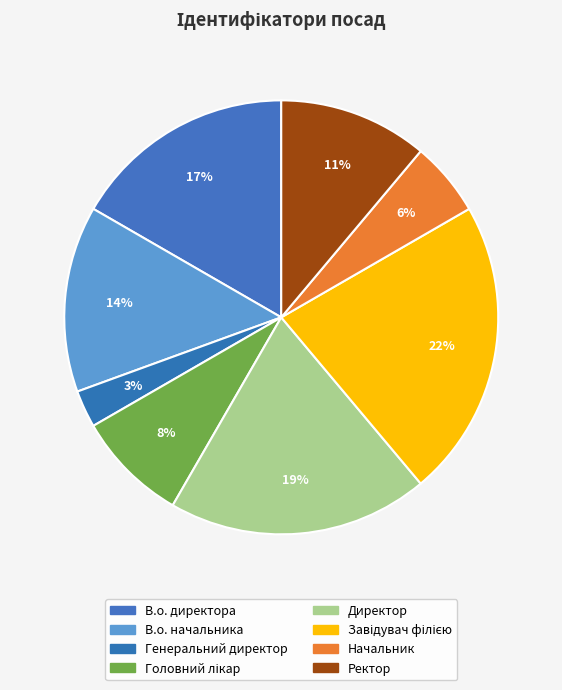

How many segments does this pie chart have?

8